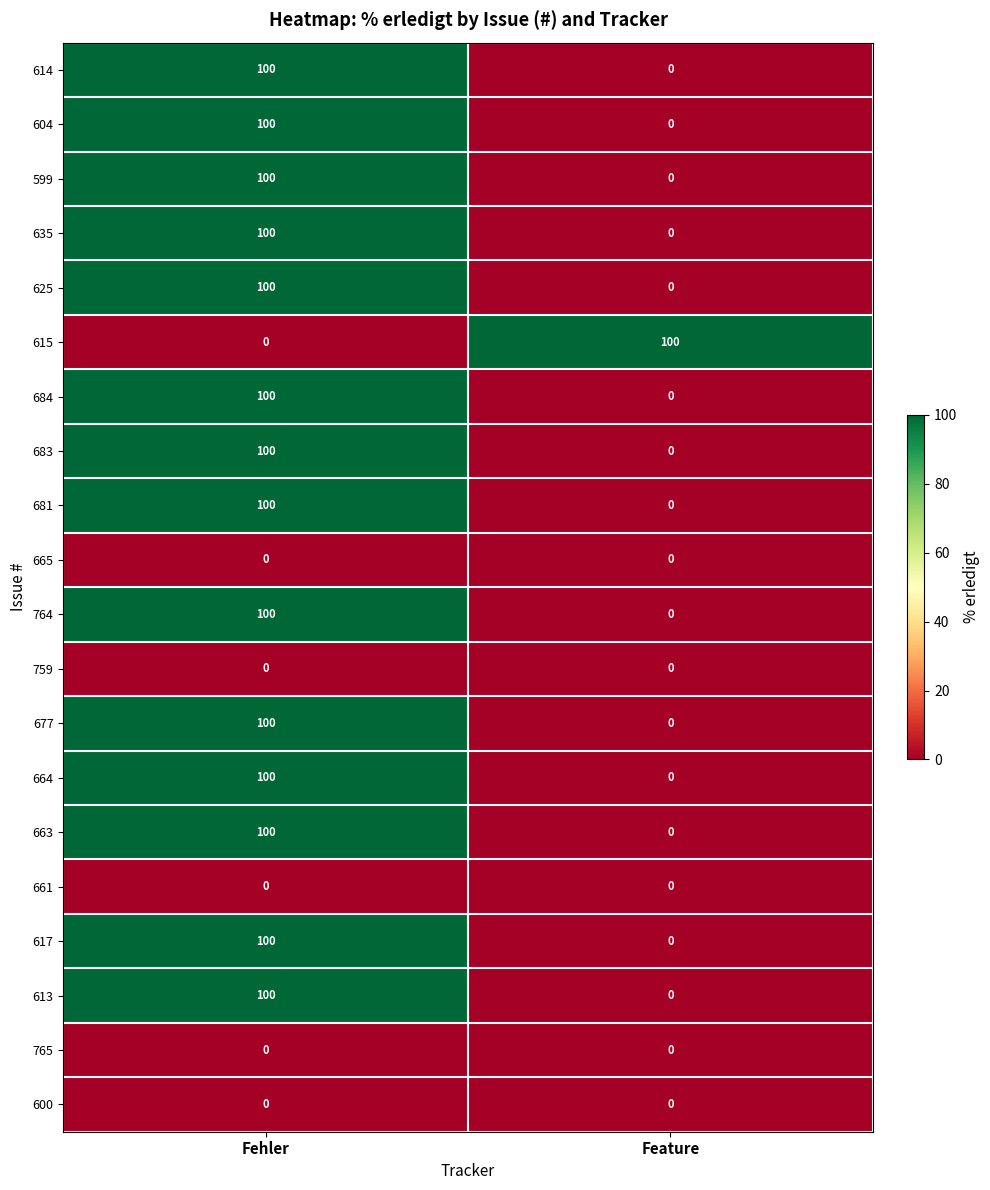

What is the sum of all 613 values?

100